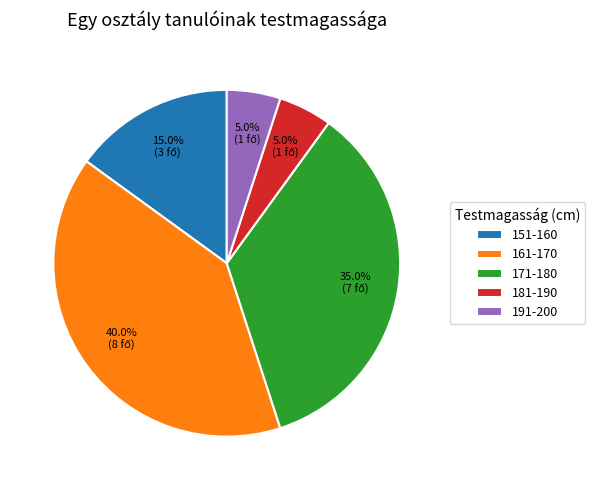

Approximately how many times larger is the value at 181-190 compared to 151-160?

0.3